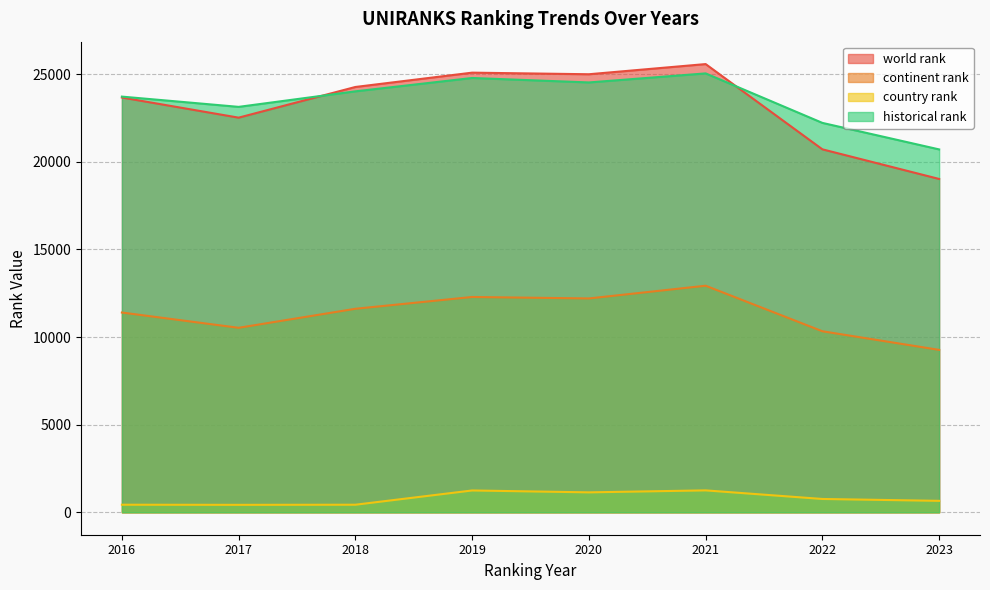

How many values in the historical rank series exceed 24013?

4